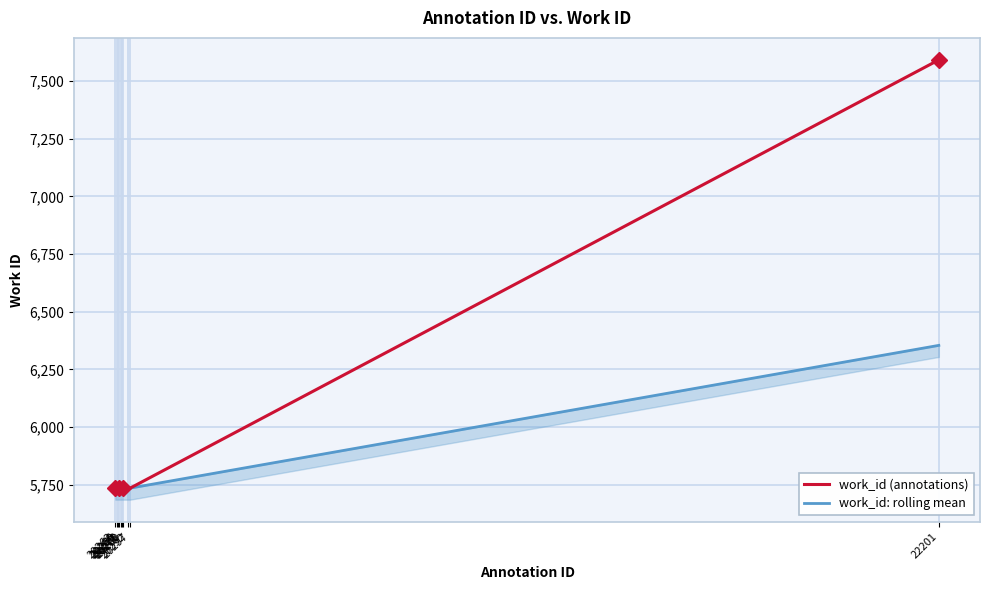

What are all the series names shown in the legend?

work_id (annotations), work_id: rolling mean